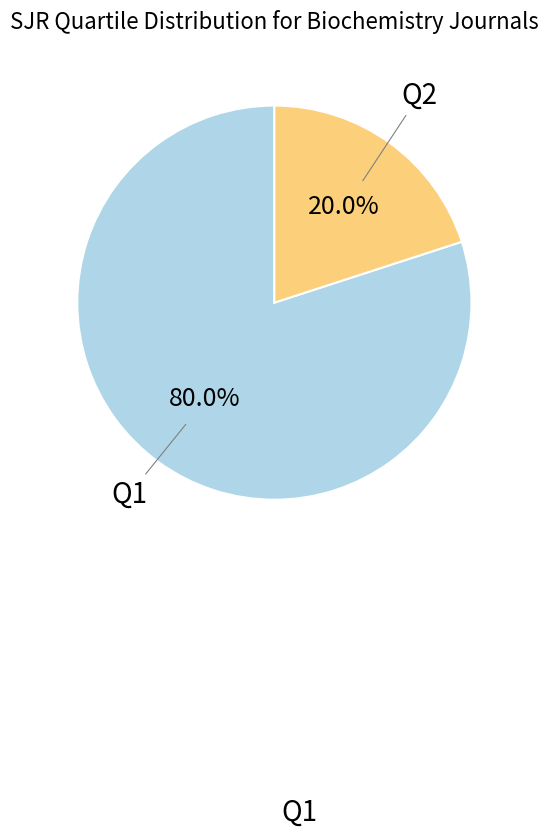

Does any single category account for the majority?

Yes